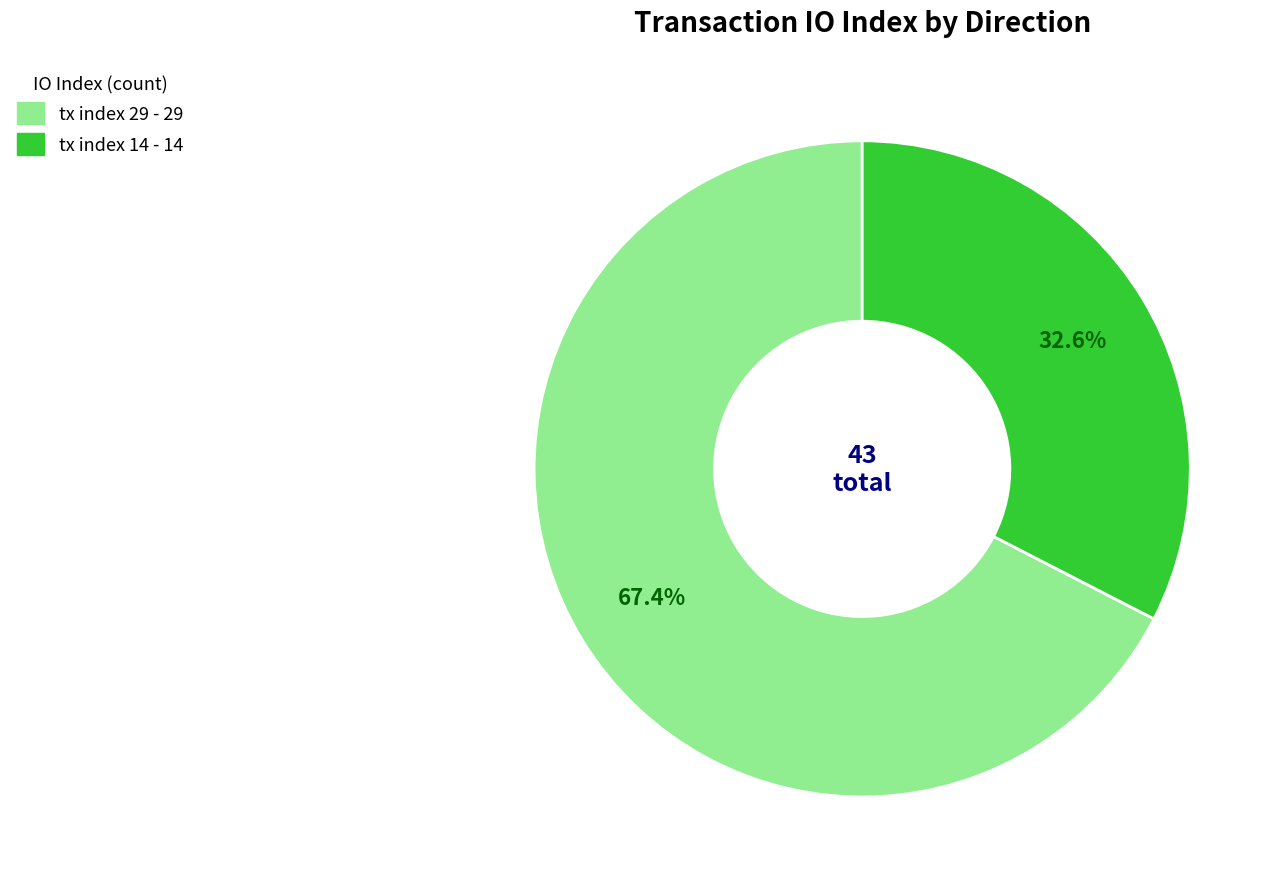

How many slices are in this pie chart?

2